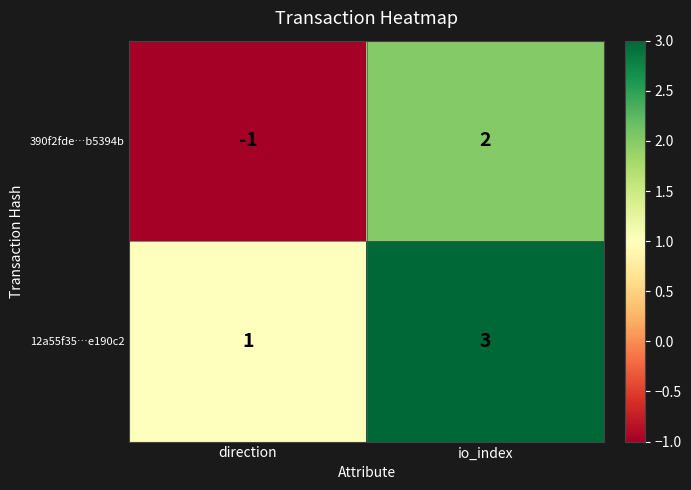

What is the difference between the 390f2fde…b5394b values at io_index and direction?

3